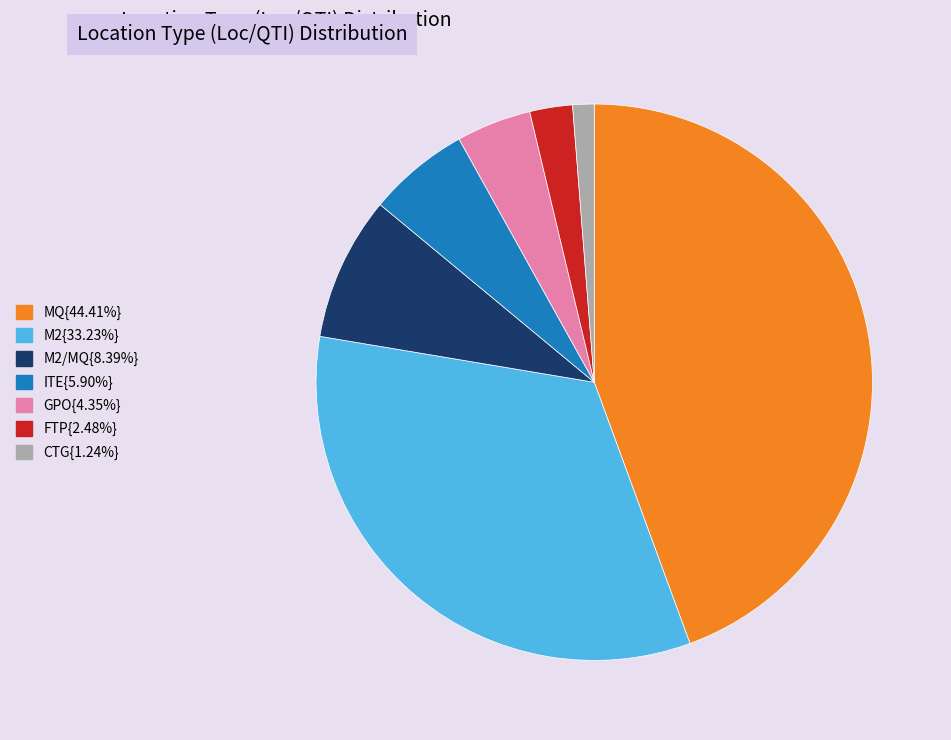

How many segments does this pie chart have?

7